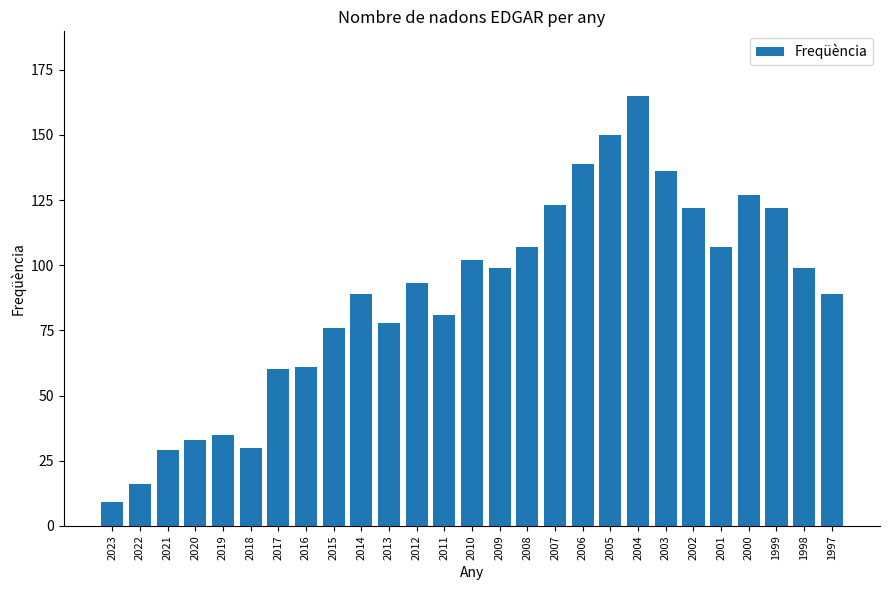

What is the value of the 24th bar from the left?

127